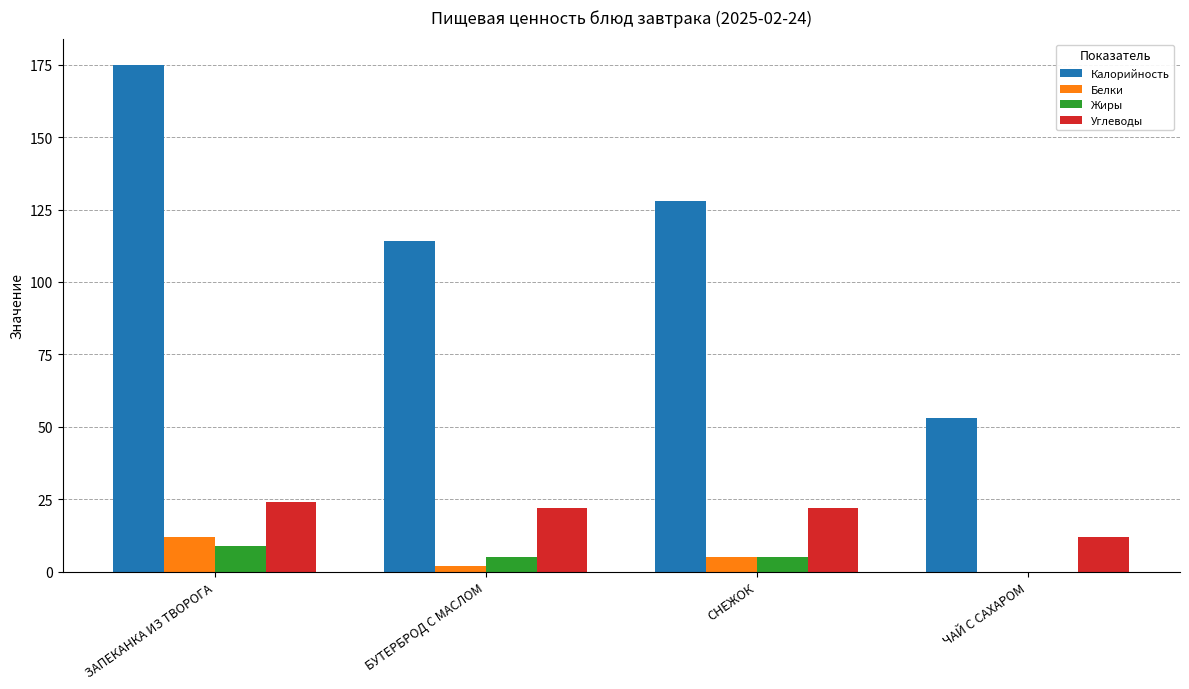

What is the sum of all Жиры values?

19